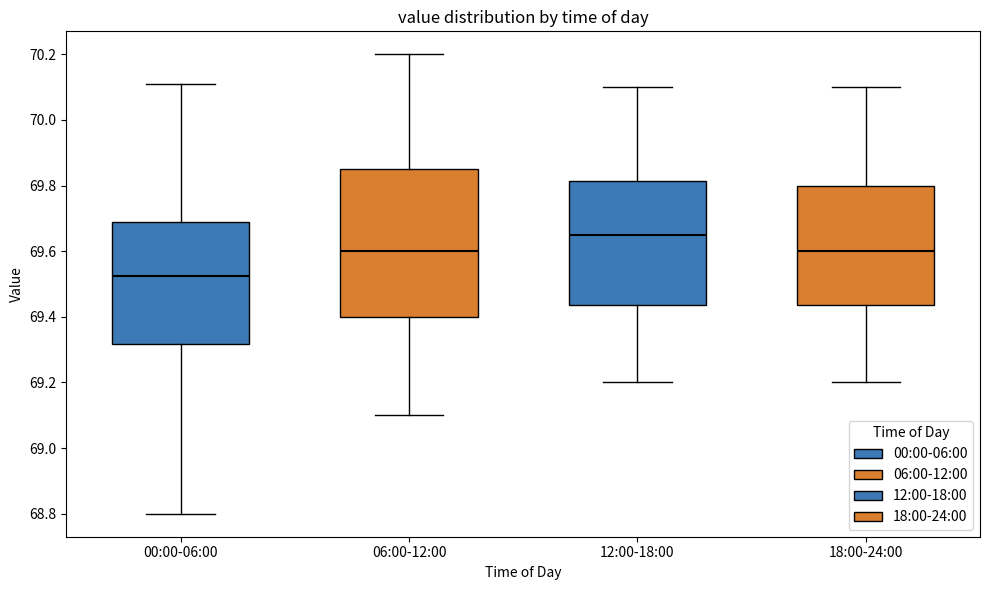

Which box is the tallest, from its lower edge to its upper edge?

06:00-12:00